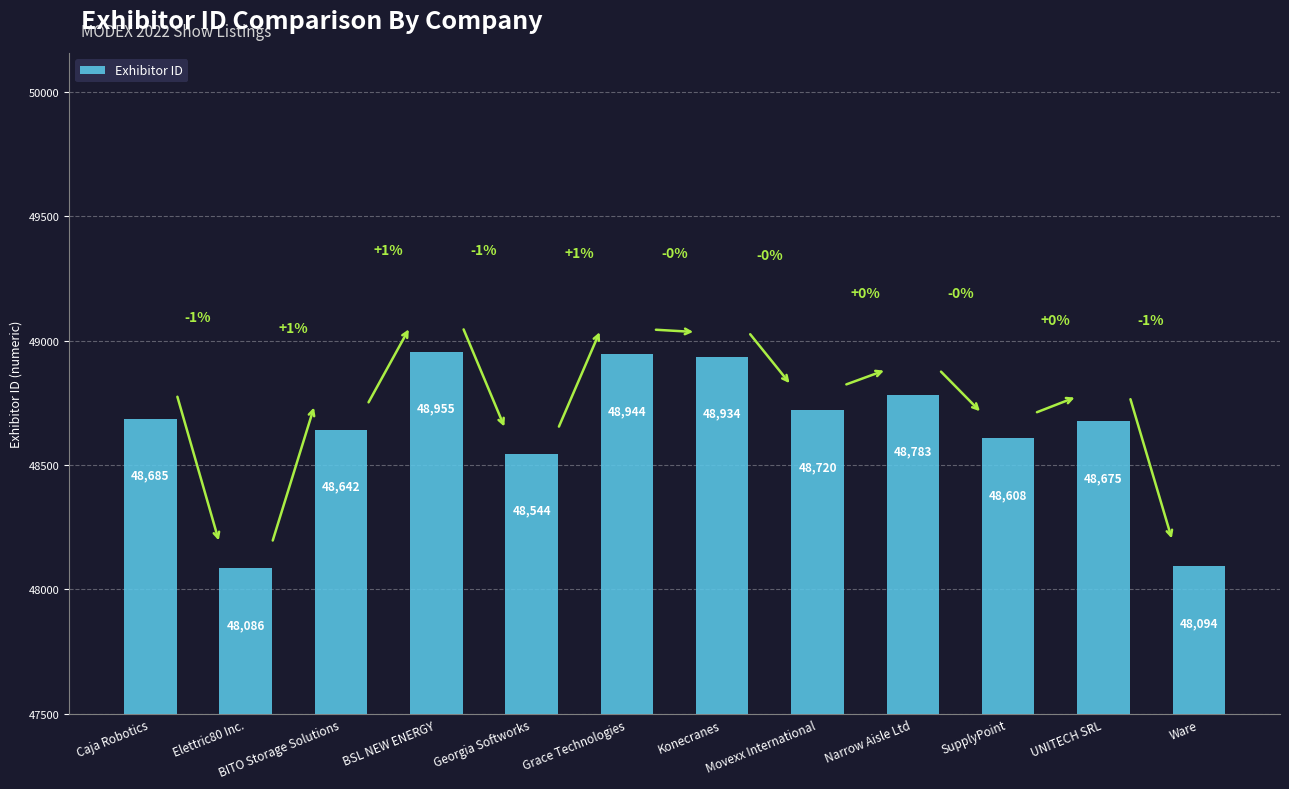

What is the label of the 11th bar from the right?

Elettric80 Inc.